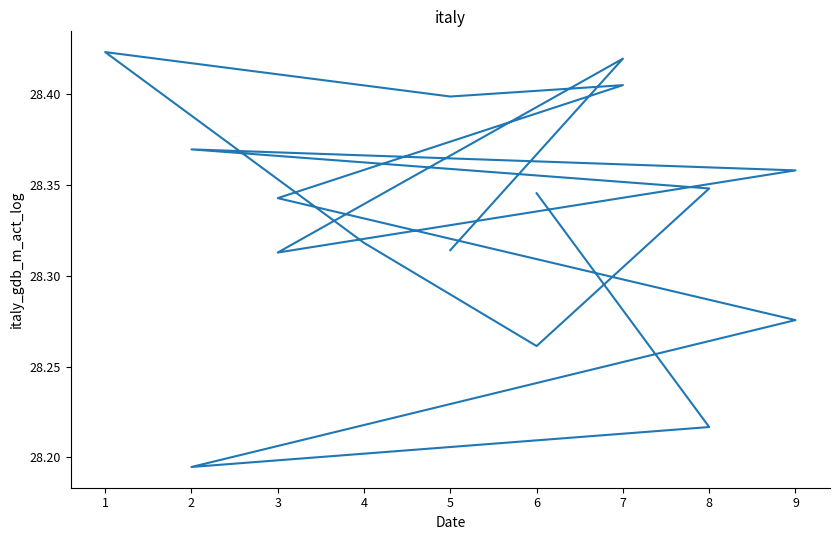

How many interior local valleys (lower than both neighbors) does the data have?

4